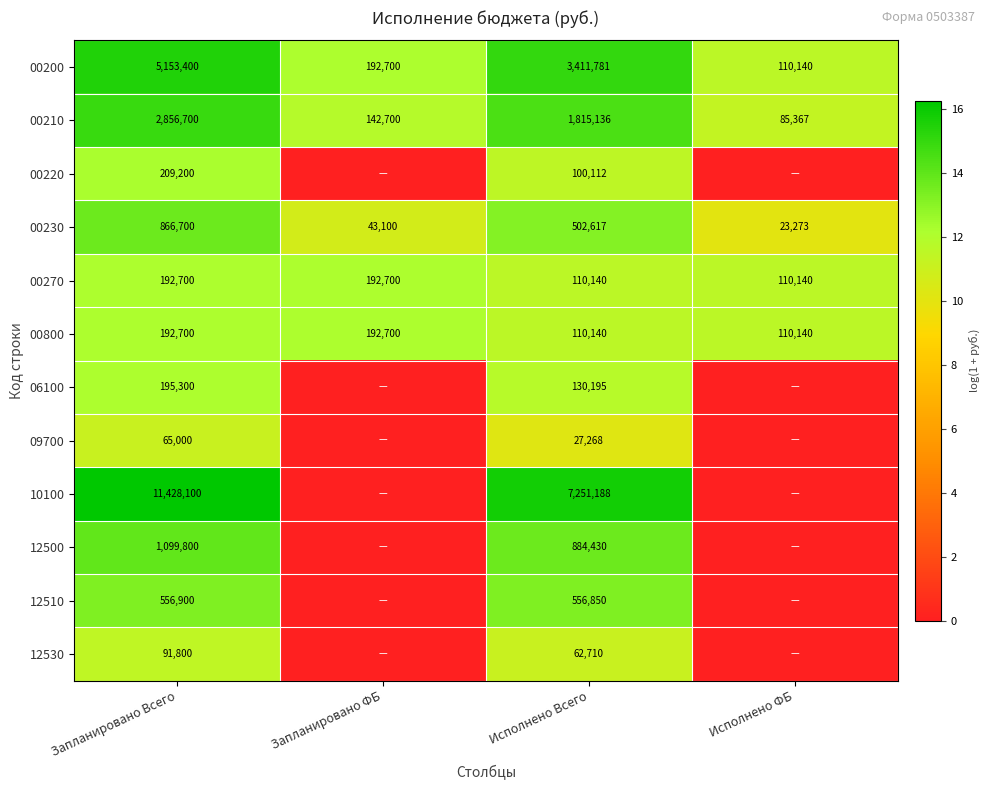

The value of 00200 at Исполнено Всего is 3411781. True or false?

True